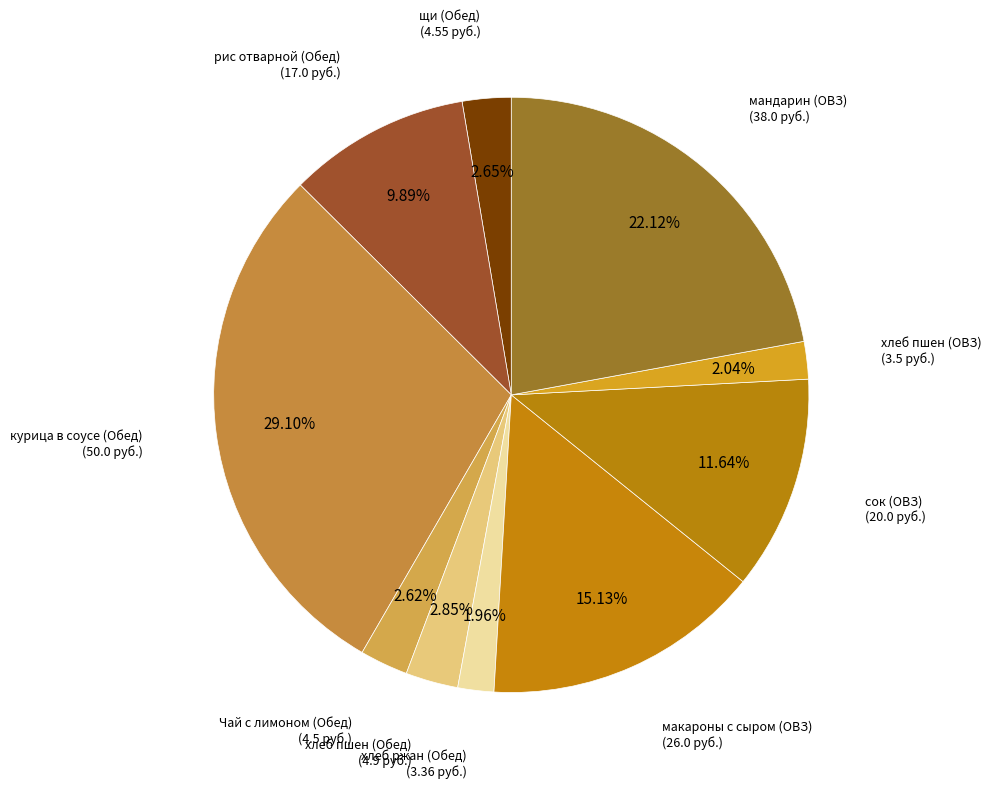

How many segments does this pie chart have?

10